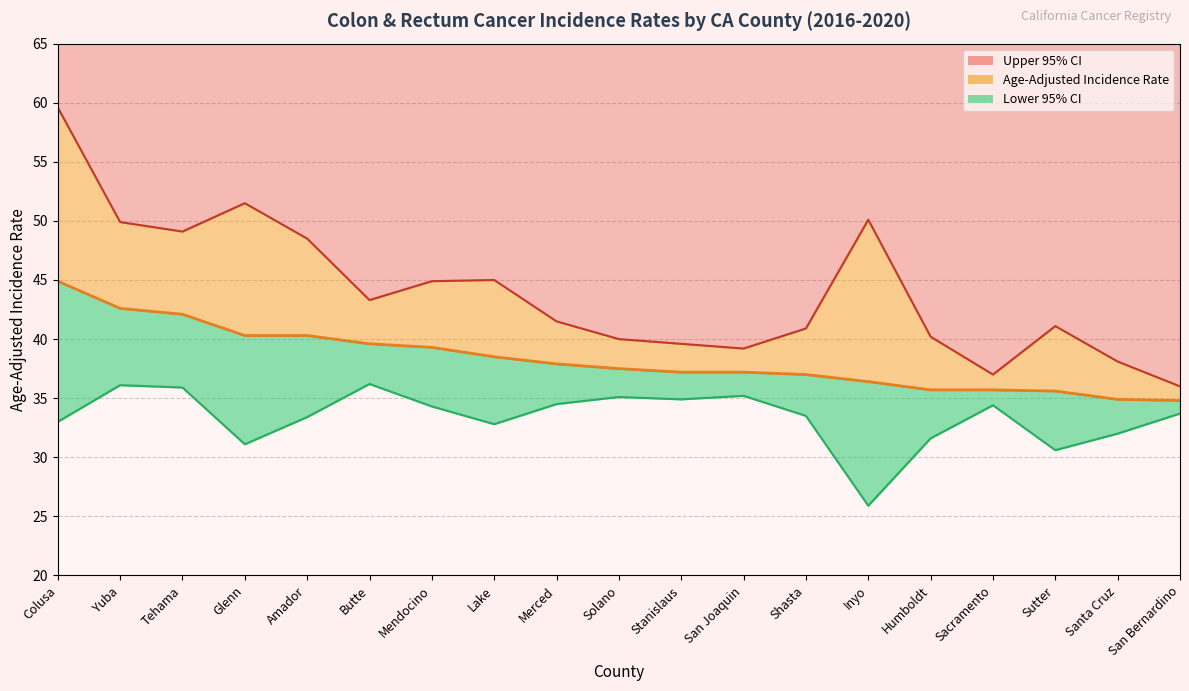

True or false: Age-Adjusted Incidence Rate and Upper 95% CI intersect in this chart.

False